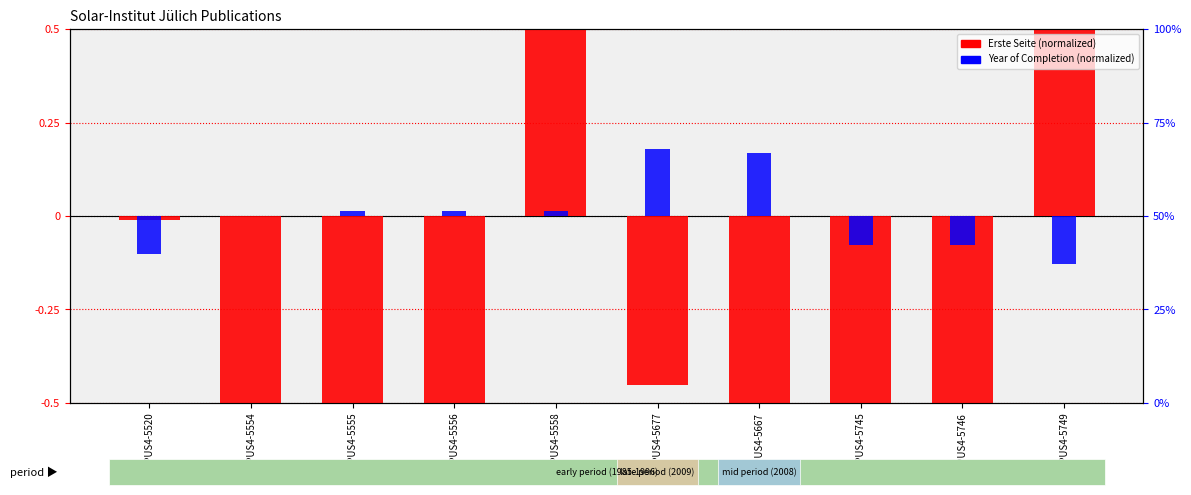

The Year of Completion (normalized) series shows -0.0 at OPUS4-5520. True or false?

False